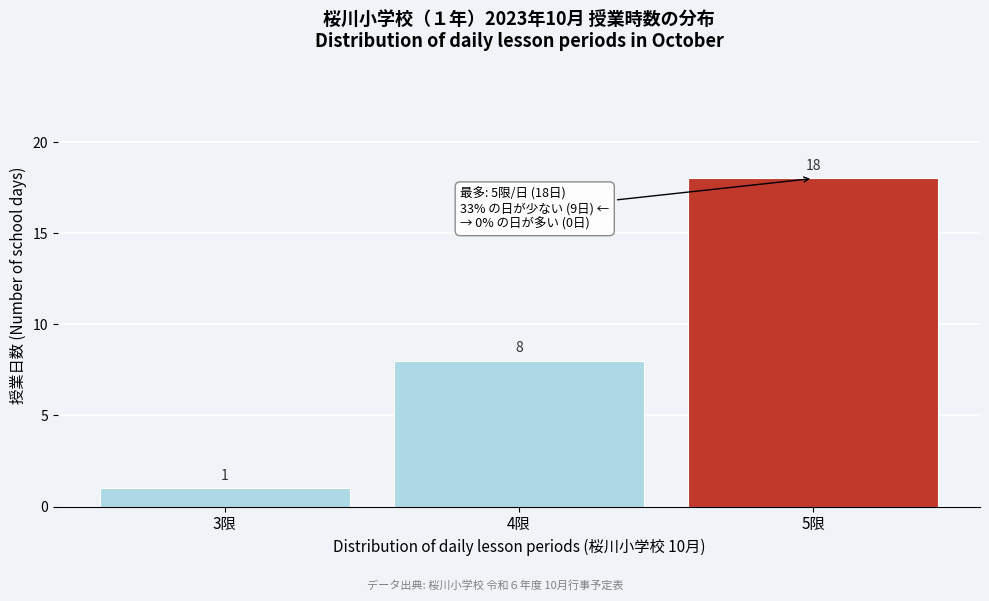

Reading left to right, what are all the values shown in this chart?

3限=1	4限=8	5限=18